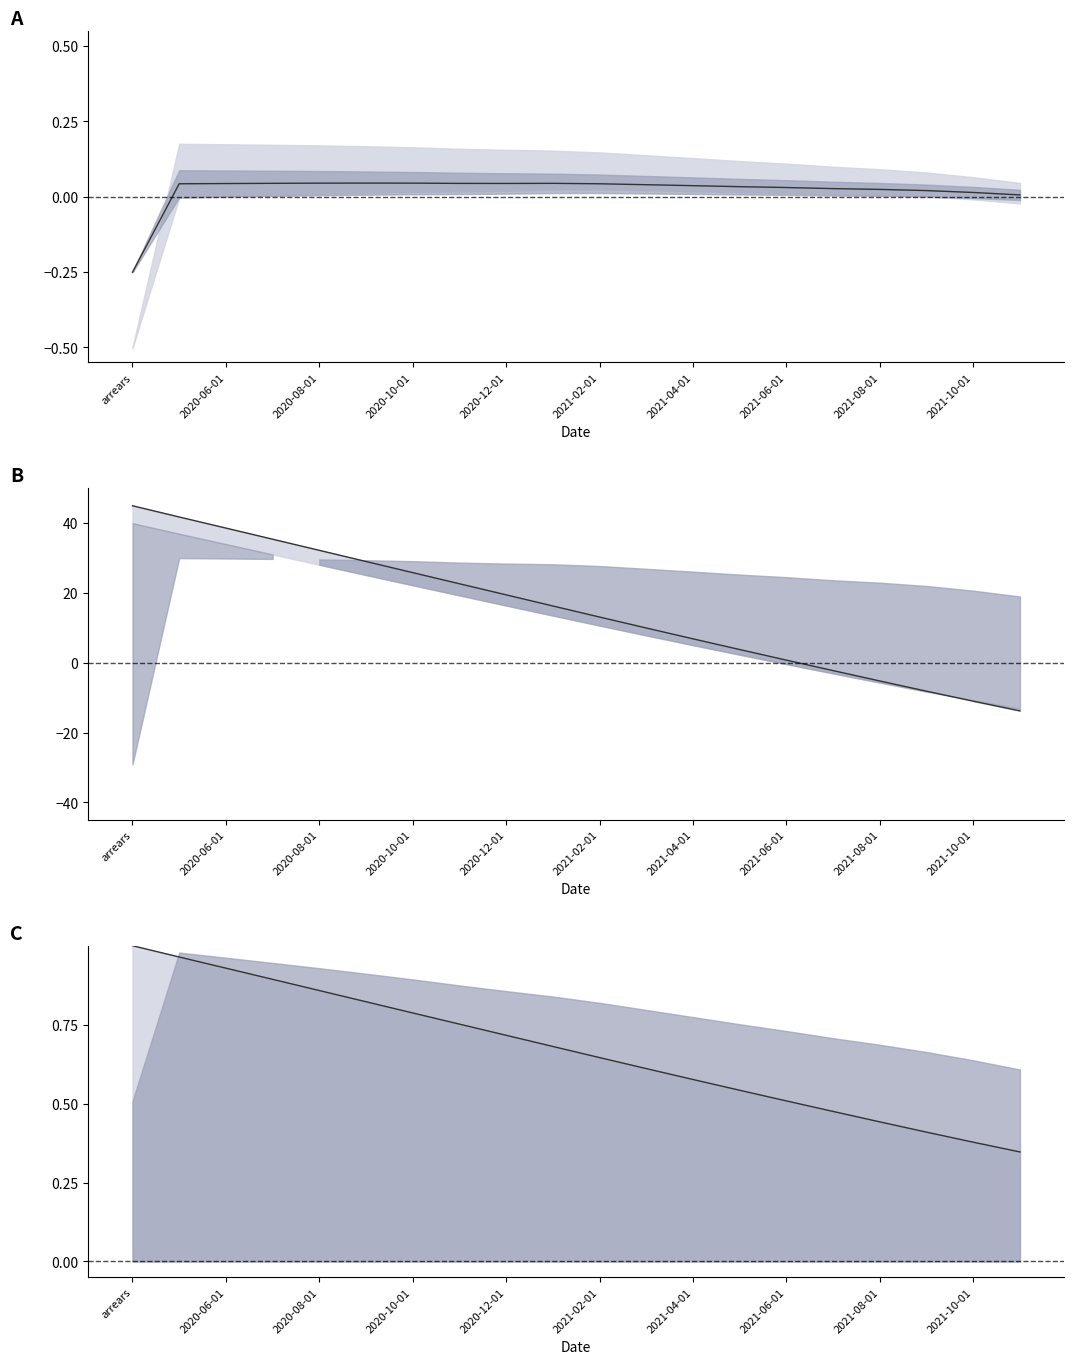

What is the difference between the highest and lowest values at 7?

22.6